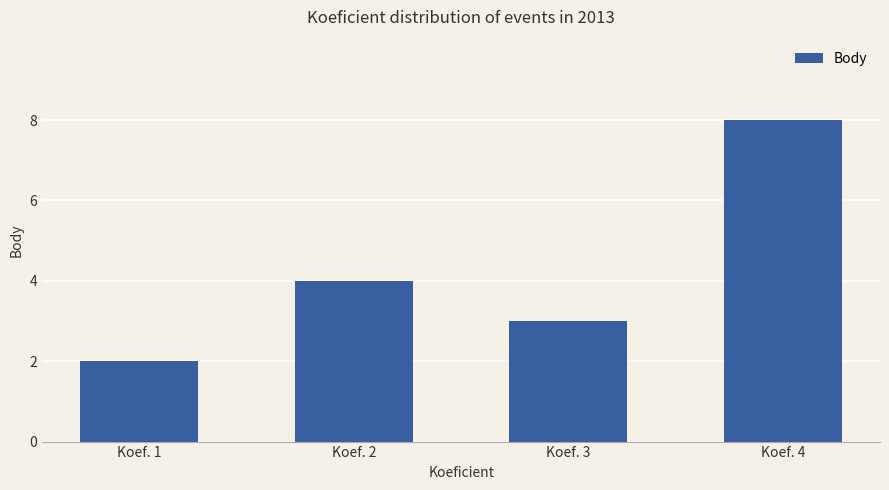

True or false: the data shows 1 at Koef. 1.

False